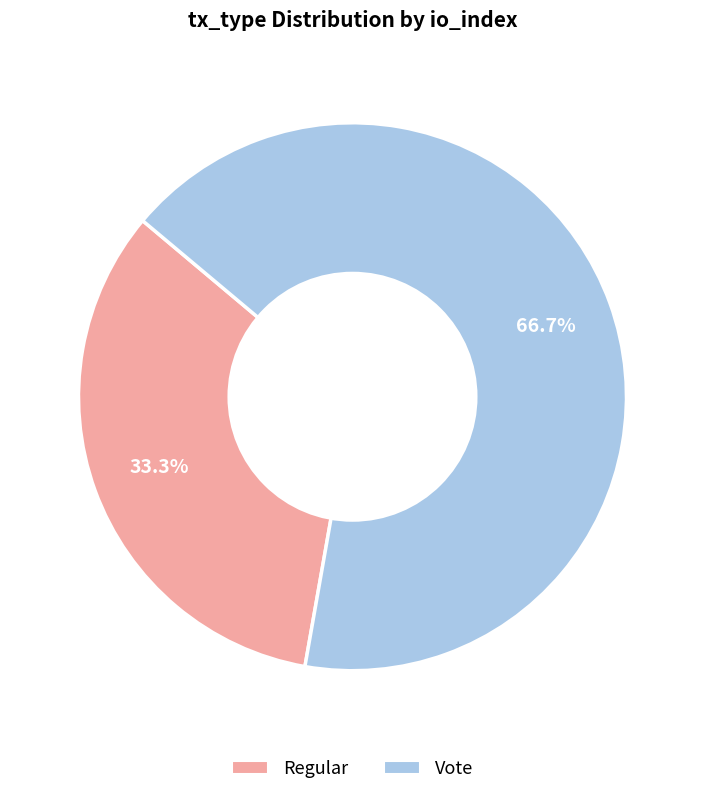

To the nearest percent, what is the difference between the largest and smallest slice percentages?

33%